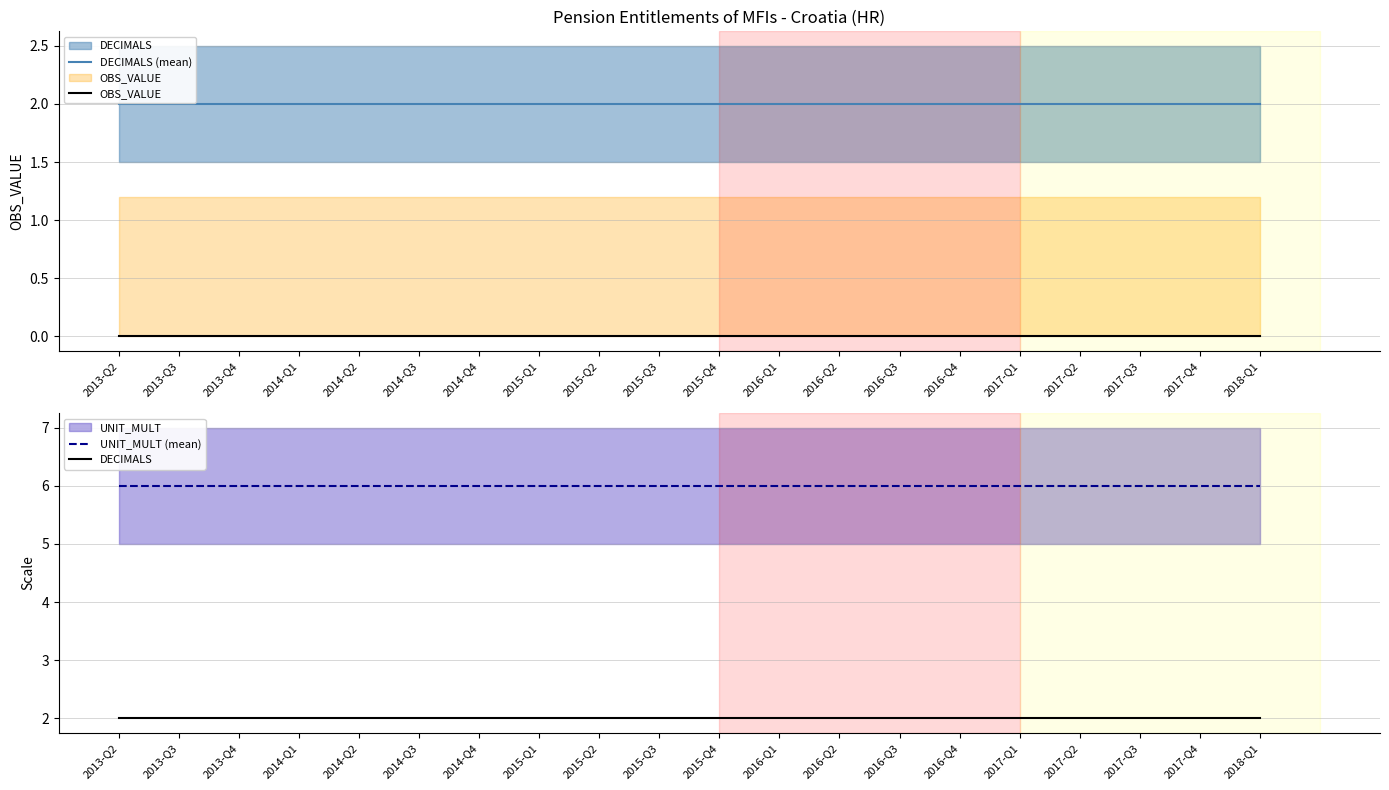

True or false: OBS_VALUE and DECIMALS (mean) intersect in this chart.

False